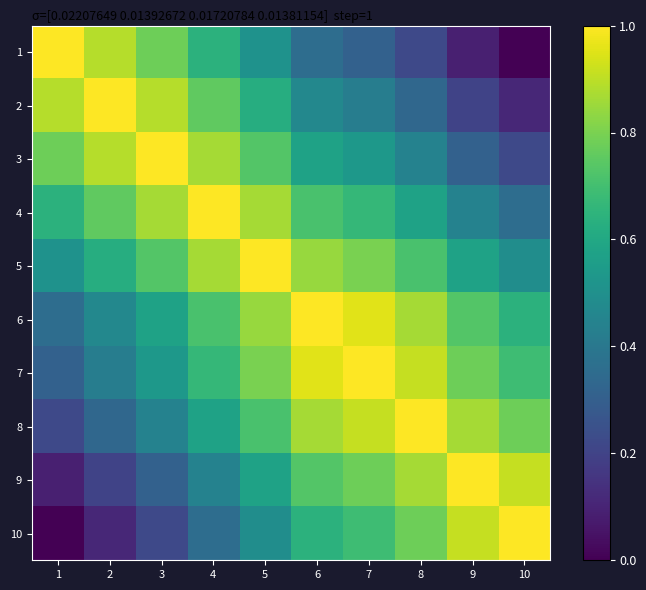

Reading left to right, what are all the values shown in this chart?

1: 1=1.0	2=0.9	3=0.8	4=0.6	5=0.5	6=0.4	7=0.3	8=0.2	9=0.1	10=0.0
2: 1=0.9	2=1.0	3=0.9	4=0.8	5=0.6	6=0.5	7=0.4	8=0.3	9=0.2	10=0.1
3: 1=0.8	2=0.9	3=1.0	4=0.9	5=0.7	6=0.6	7=0.5	8=0.4	9=0.3	10=0.2
4: 1=0.6	2=0.8	3=0.9	4=1.0	5=0.9	6=0.7	7=0.7	8=0.6	9=0.4	10=0.4
5: 1=0.5	2=0.6	3=0.7	4=0.9	5=1.0	6=0.8	7=0.8	8=0.7	9=0.6	10=0.5
6: 1=0.4	2=0.5	3=0.6	4=0.7	5=0.8	6=1.0	7=1.0	8=0.9	9=0.7	10=0.6
7: 1=0.3	2=0.4	3=0.5	4=0.7	5=0.8	6=1.0	7=1.0	8=0.9	9=0.8	10=0.7
8: 1=0.2	2=0.3	3=0.4	4=0.6	5=0.7	6=0.9	7=0.9	8=1.0	9=0.9	10=0.8
9: 1=0.1	2=0.2	3=0.3	4=0.4	5=0.6	6=0.7	7=0.8	8=0.9	9=1.0	10=0.9
10: 1=0.0	2=0.1	3=0.2	4=0.4	5=0.5	6=0.6	7=0.7	8=0.8	9=0.9	10=1.0